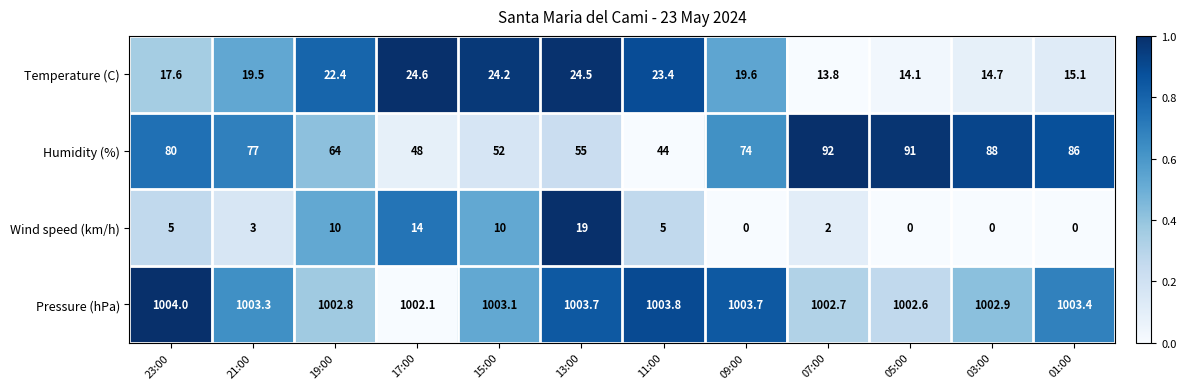

Which series has the largest range (max minus min)?

Humidity (%)